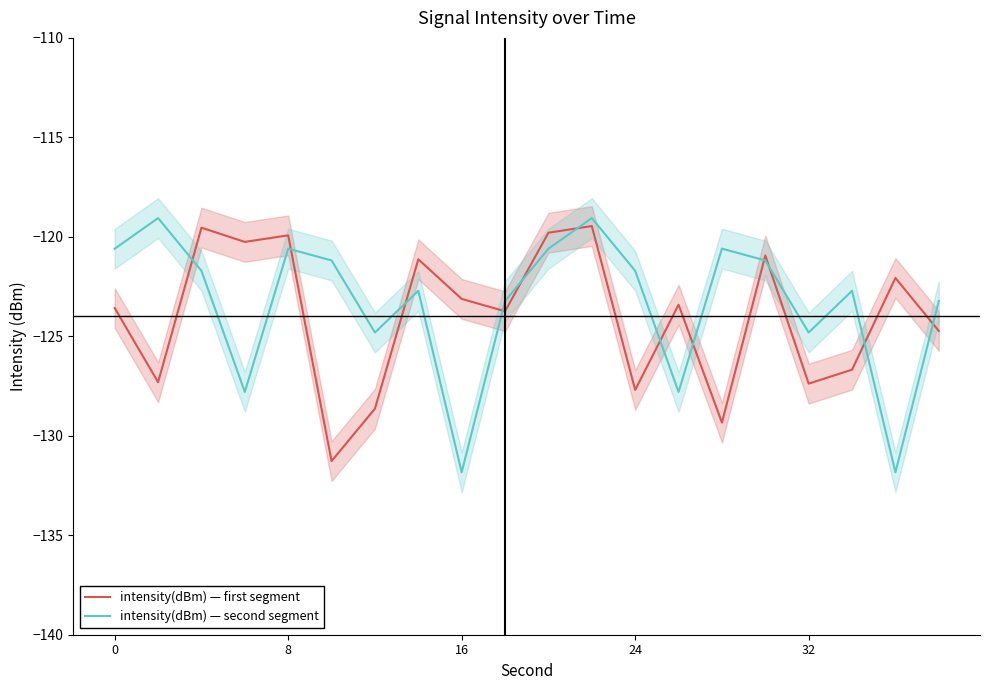

Which series ends up on top after the final intersection of intensity(dBm) — first segment and intensity(dBm) — second segment?

intensity(dBm) — second segment